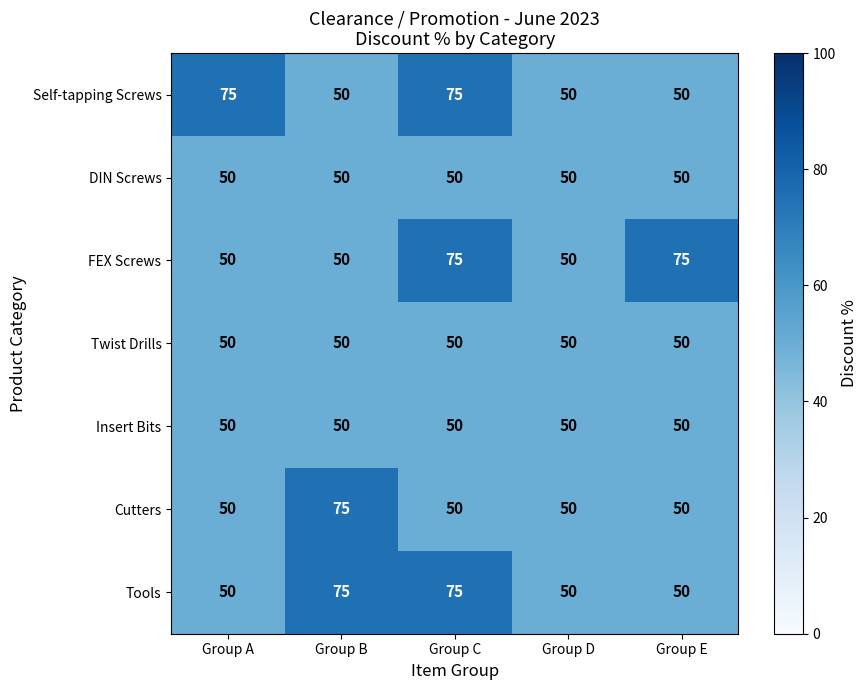

The value of FEX Screws at Group C is 75. True or false?

True